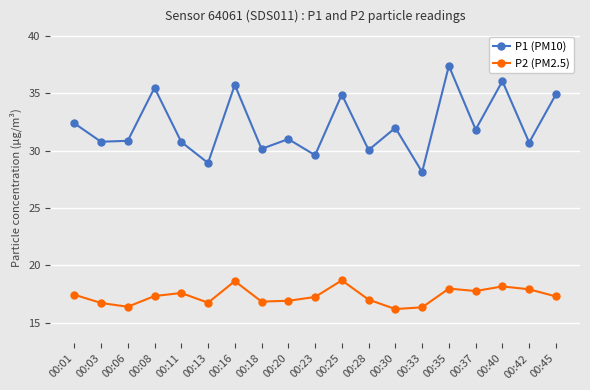

Does the chart display data point markers on the line(s)?

Yes